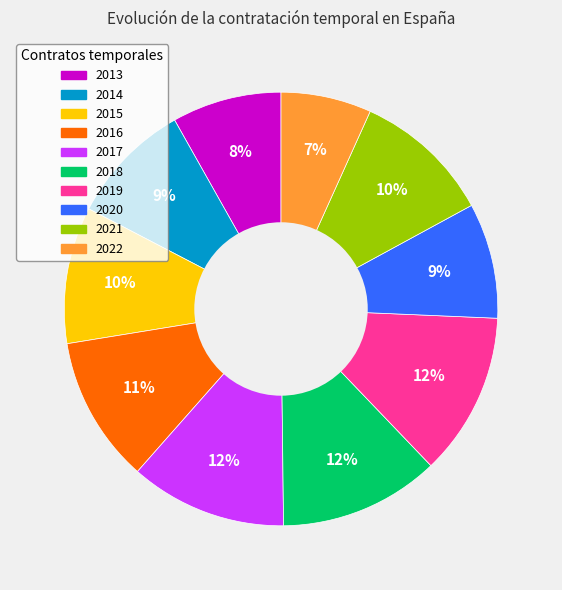

To the nearest percent, what is the difference between the 2020 and 2022 slice percentages?

2%